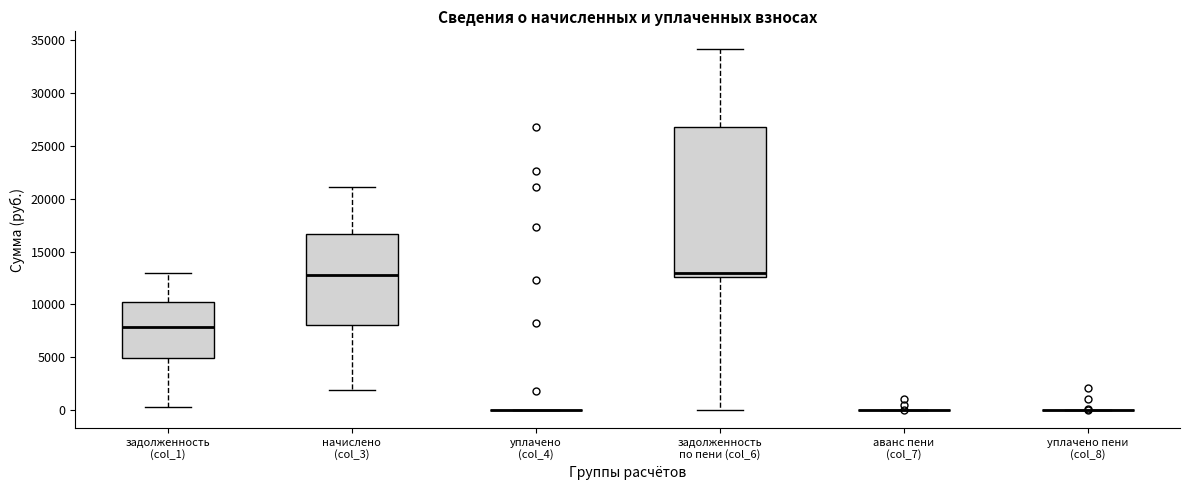

Comparing the boxes themselves (not the whiskers), which one is the tallest?

задолженность по пени (col_6)